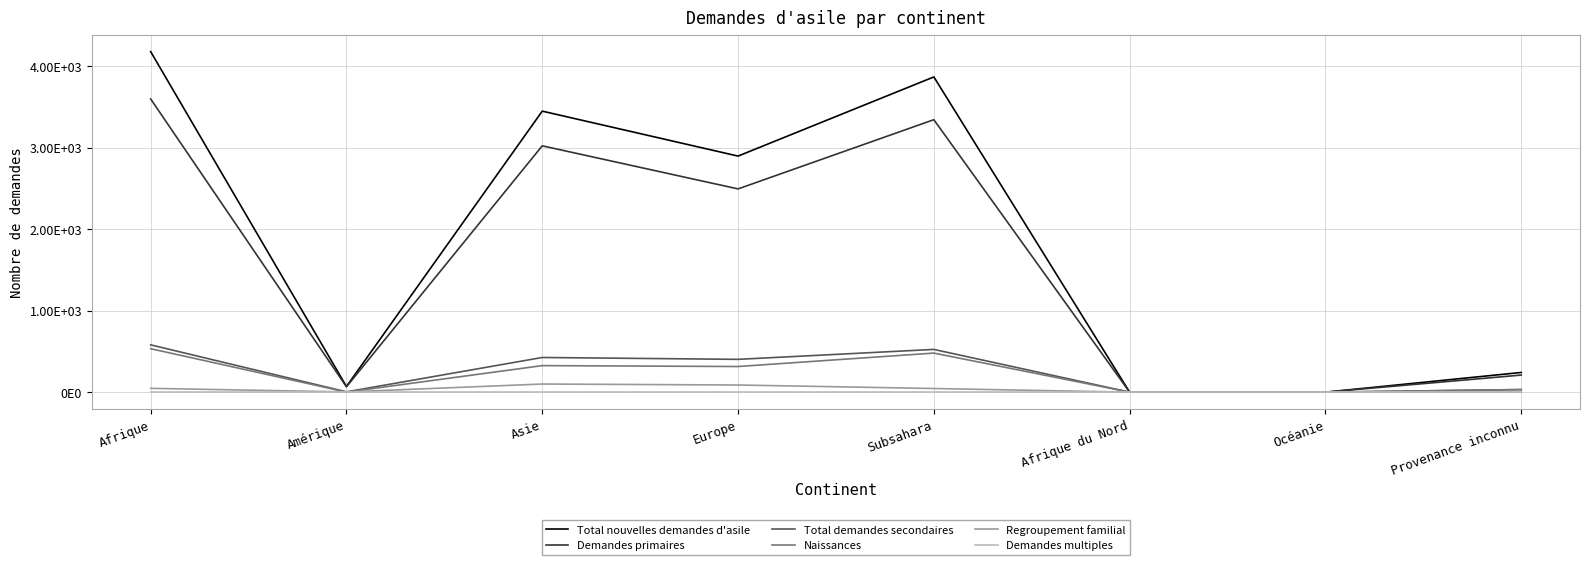

What are all the series names shown in the legend?

Total nouvelles demandes d'asile, Demandes primaires, Total demandes secondaires, Naissances, Regroupement familial, Demandes multiples